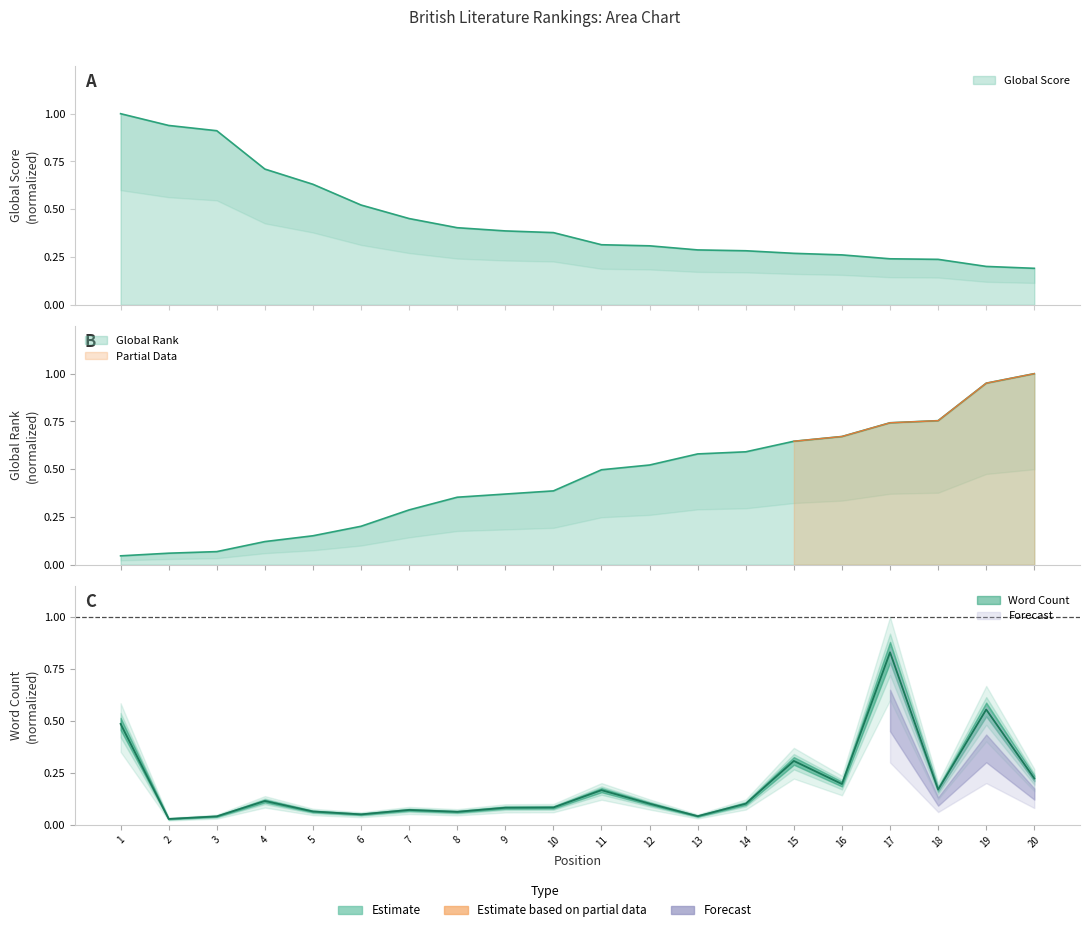

True or false: Global Rank has more than 1 interior local peaks.

False